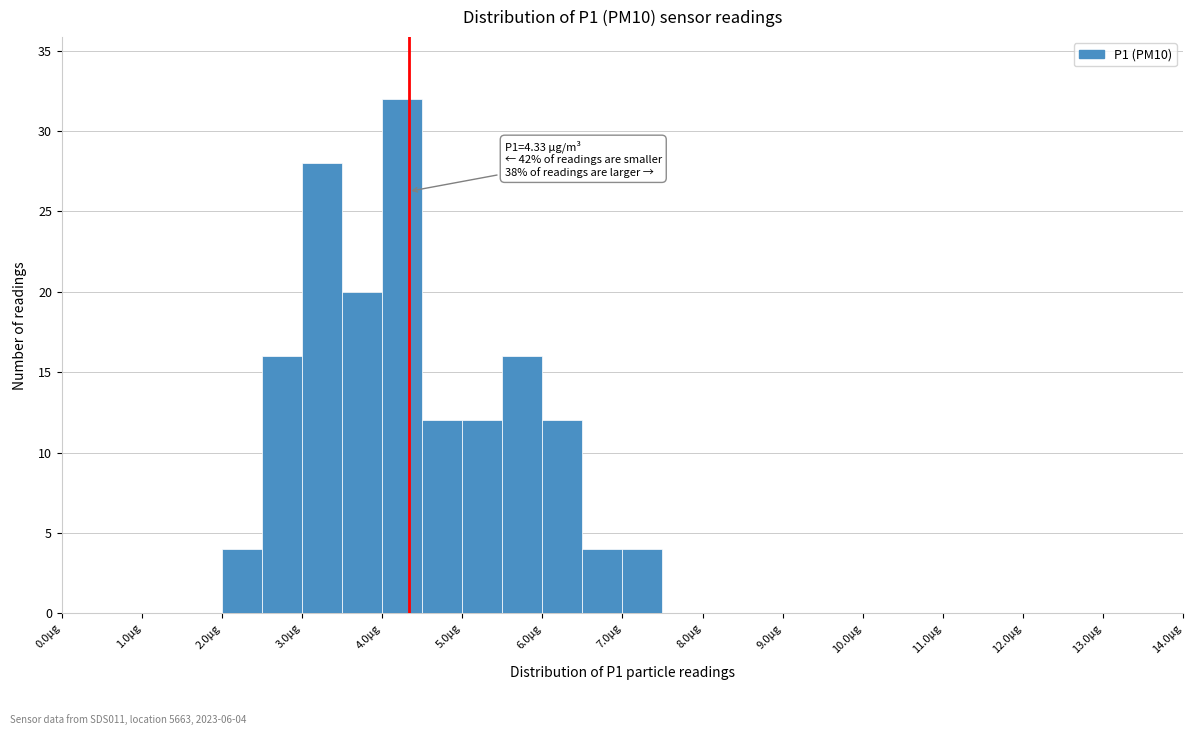

Which range on the x-axis has the tallest bar?

4.0 to 4.5